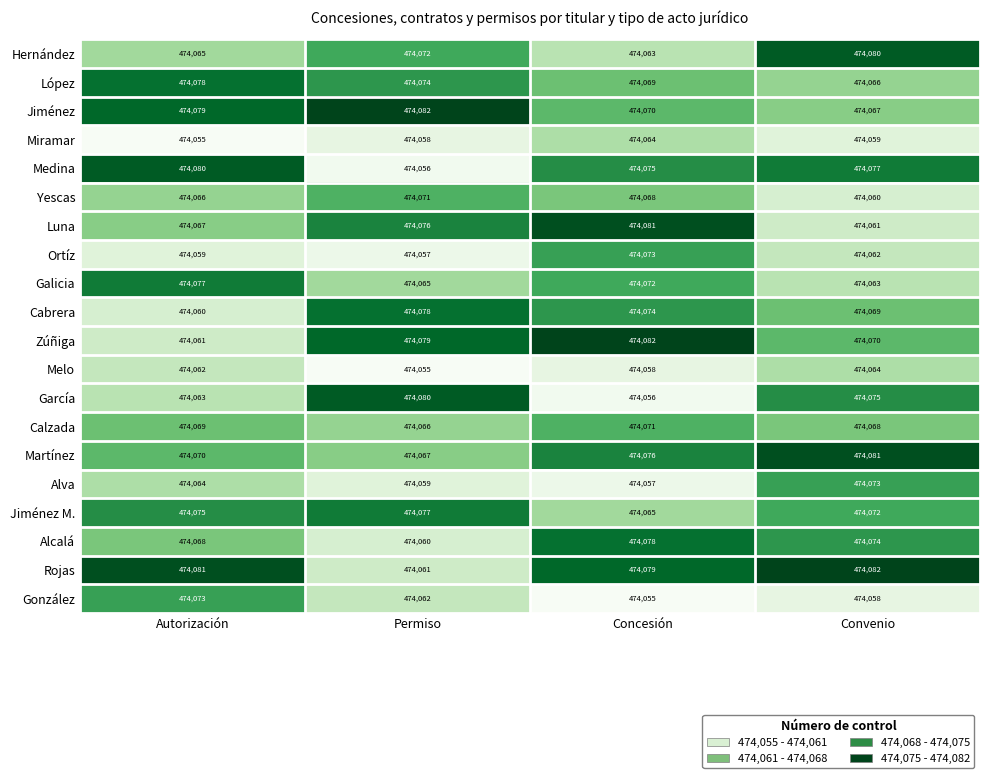

At how many categories does at least one series exceed 474067?

4